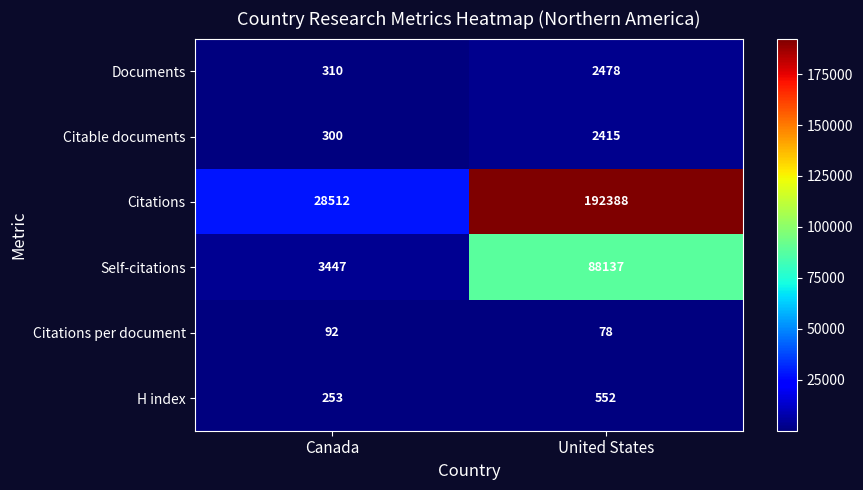

The value of Documents at United States is 2478. True or false?

True